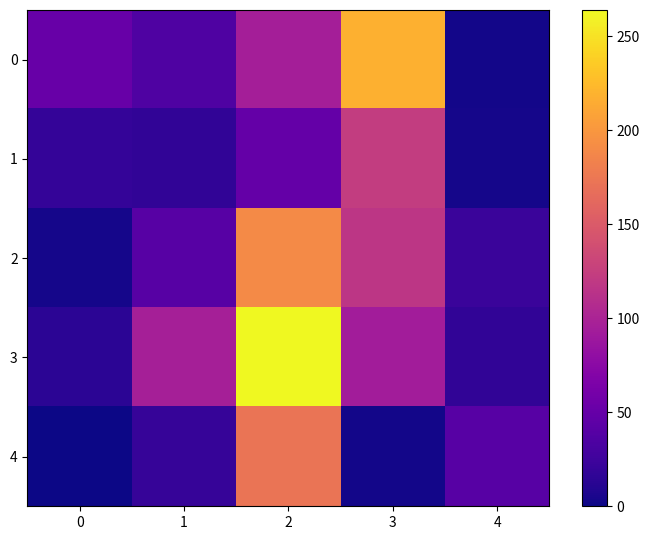

At which category is the sum across all series the highest?

2